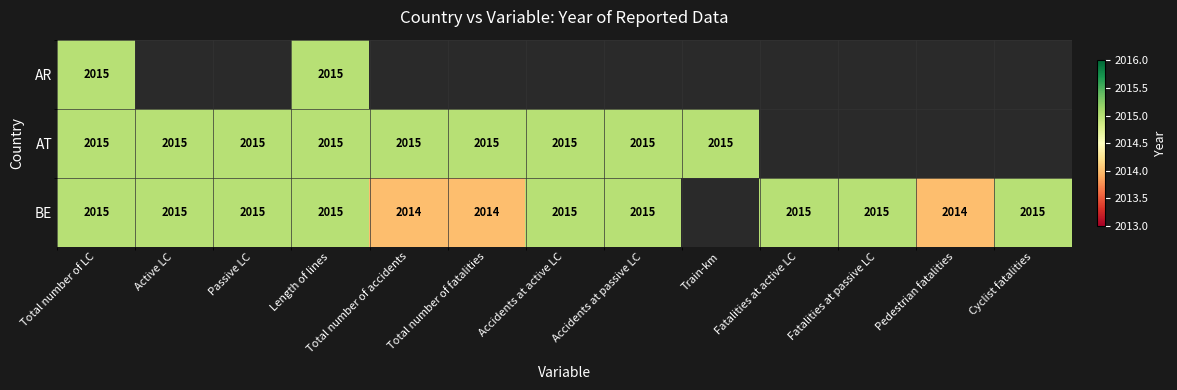

Is it true that AT equals 3360.7 at Active LC?

False